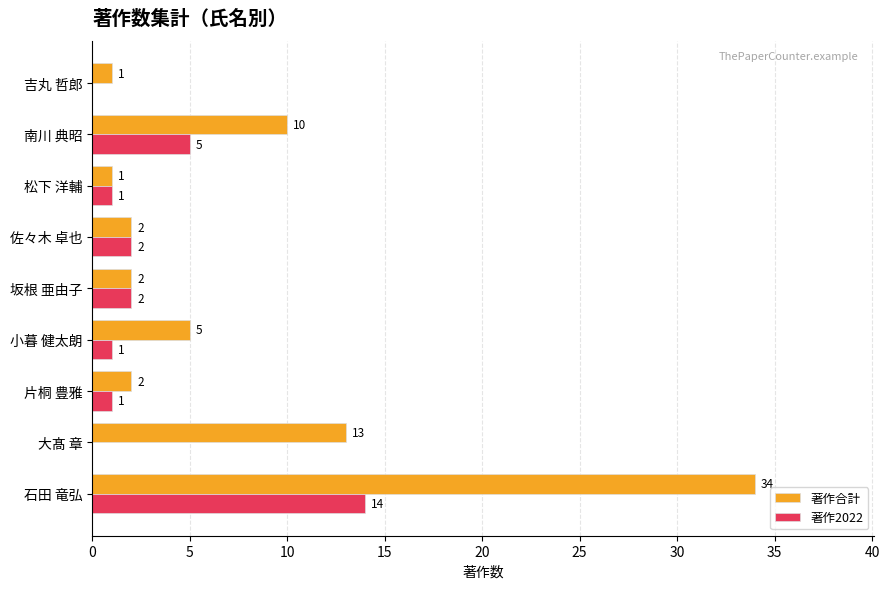

What is the highest value of the 著作2022 series?

14